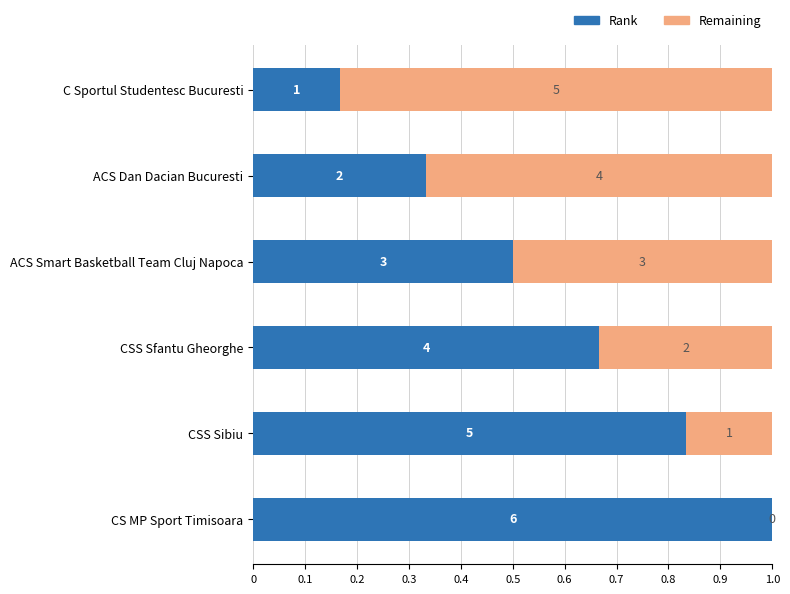

How many data points does each series have?

6